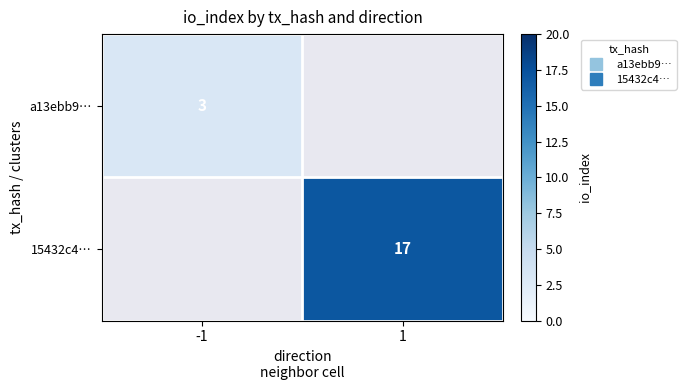

Is it true that 15432c4… equals 9.7 at 1?

False